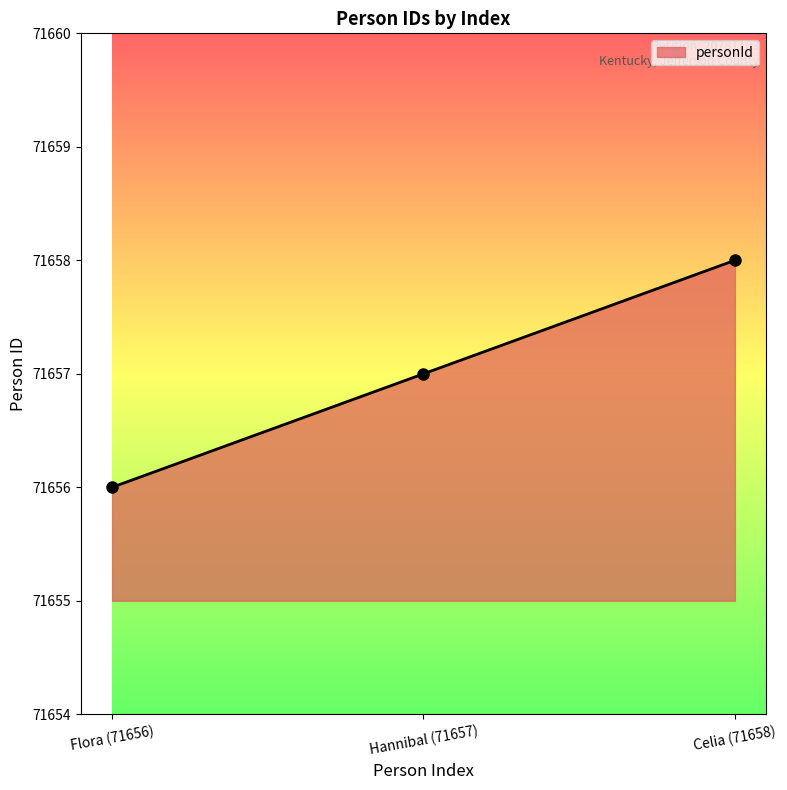

How many lines are shown in the chart?

1